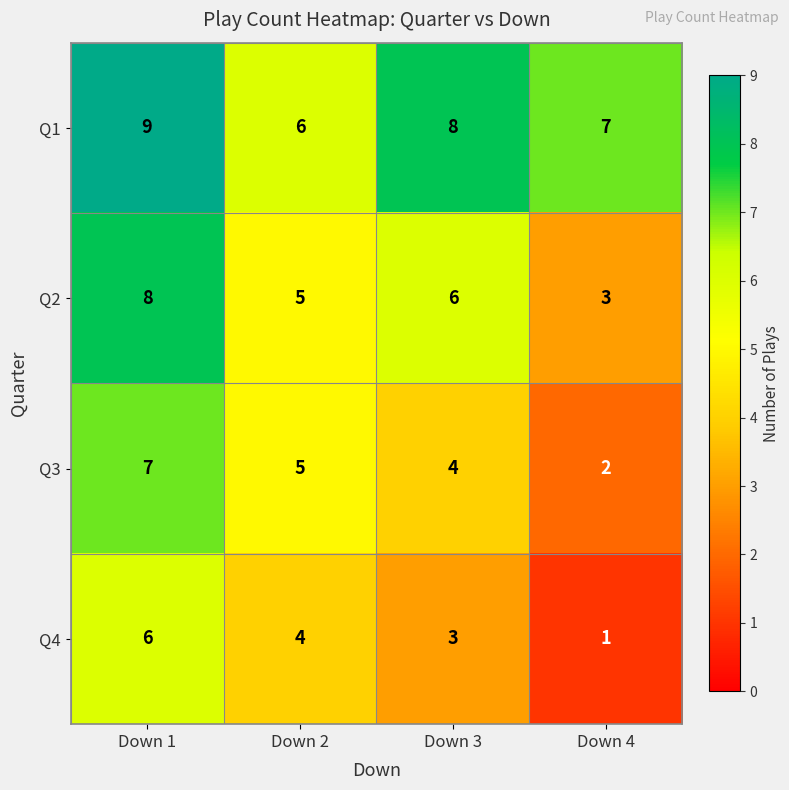

At which category does the chart reach its peak across all series?

Down 1